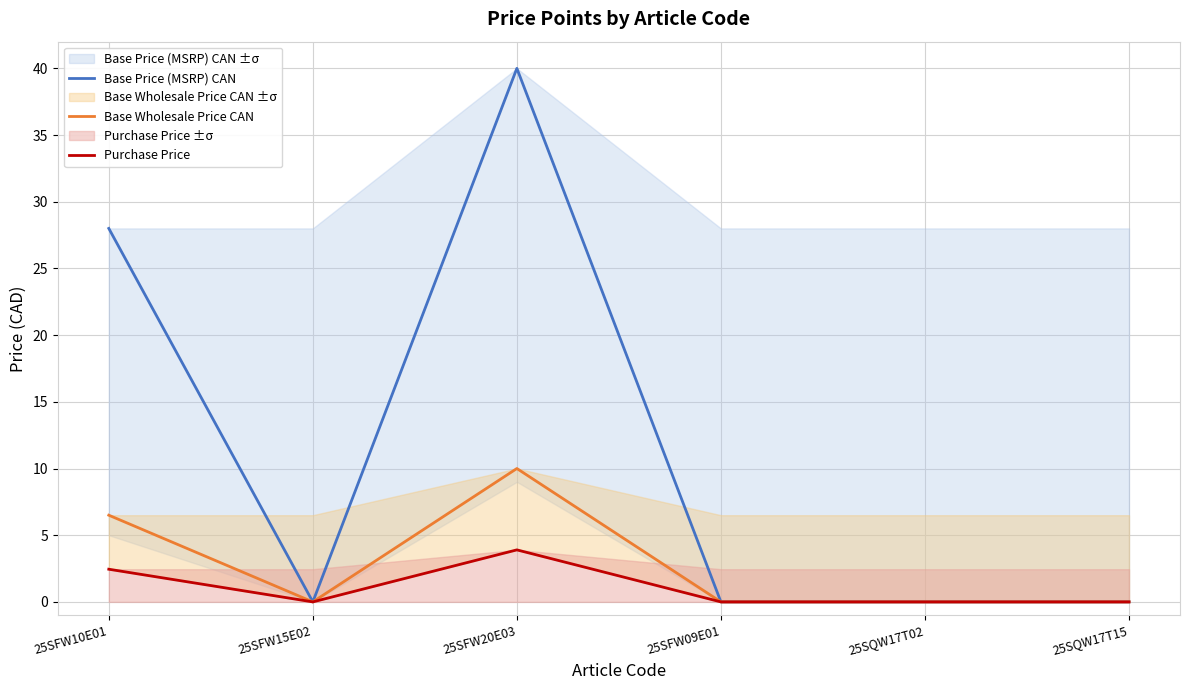

What is the sum of the Purchase Price values at 25SFW20E03 and 25SFW15E02?

3.9